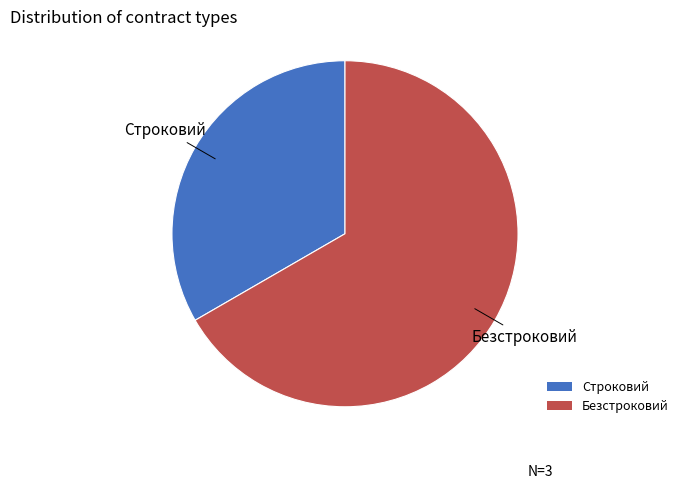

True or false: Безстроковий accounts for 80% of the total.

False